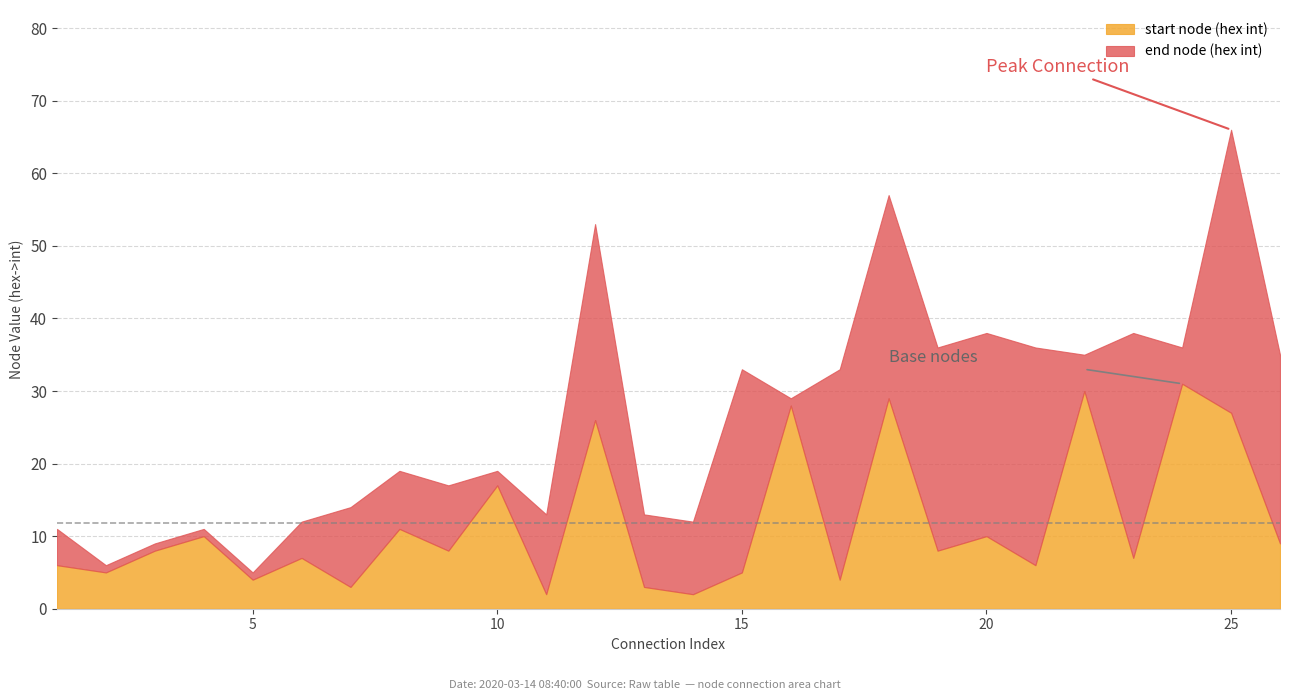

At which category is the sum across all series the highest?

25